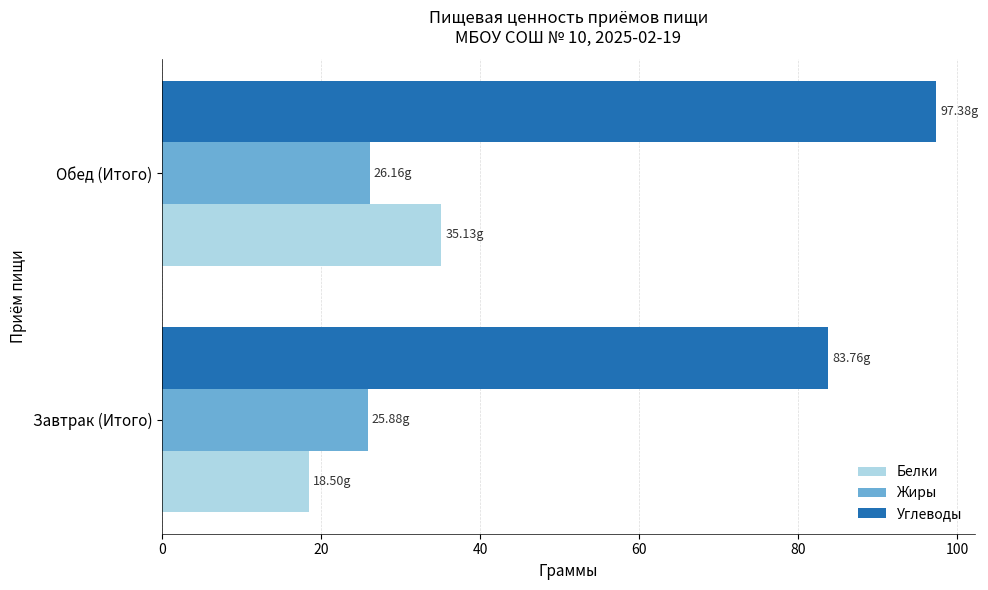

List the labels in order of Углеводы value, smallest first.

Завтрак (Итого), Обед (Итого)